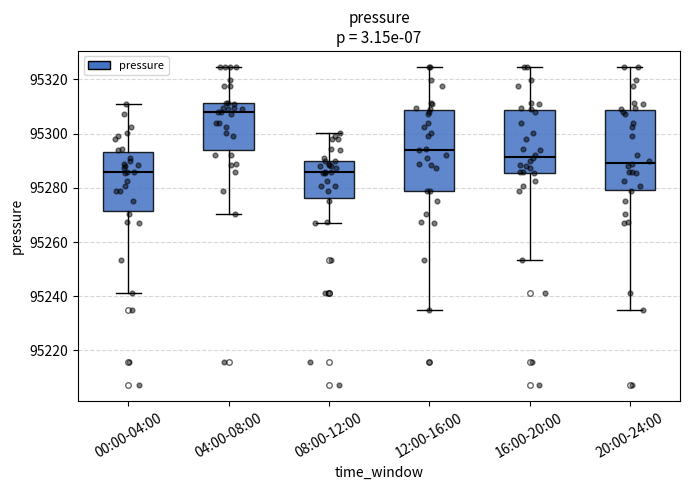

Reading left to right, read every box against the y-axis: the position of its median line, the range the box covers, and the ends of its whiskers. The values are not printed on the chart, so give them approximately, as read against the axis.

00:00-04:00: median 95286, box 95272 to 95294, whiskers 95242 to 95312
04:00-08:00: median 95308, box 95294 to 95312, whiskers 95270 to 95324
08:00-12:00: median 95286, box 95276 to 95290, whiskers 95266 to 95300
12:00-16:00: median 95294, box 95278 to 95308, whiskers 95236 to 95324
16:00-20:00: median 95292, box 95286 to 95308, whiskers 95254 to 95324
20:00-24:00: median 95290, box 95280 to 95308, whiskers 95236 to 95324